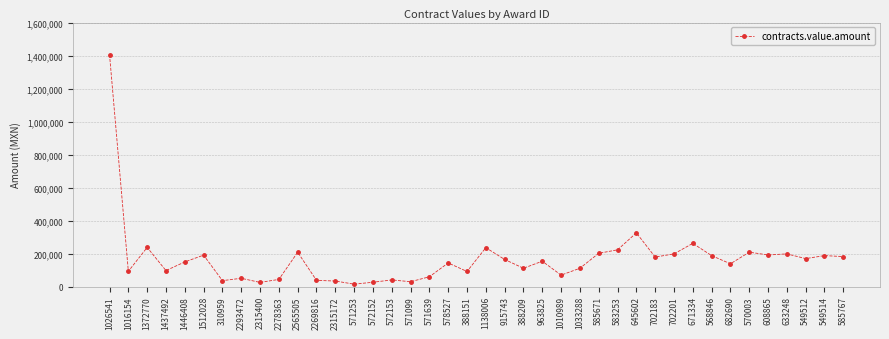

Does the chart display data point markers on the line(s)?

Yes